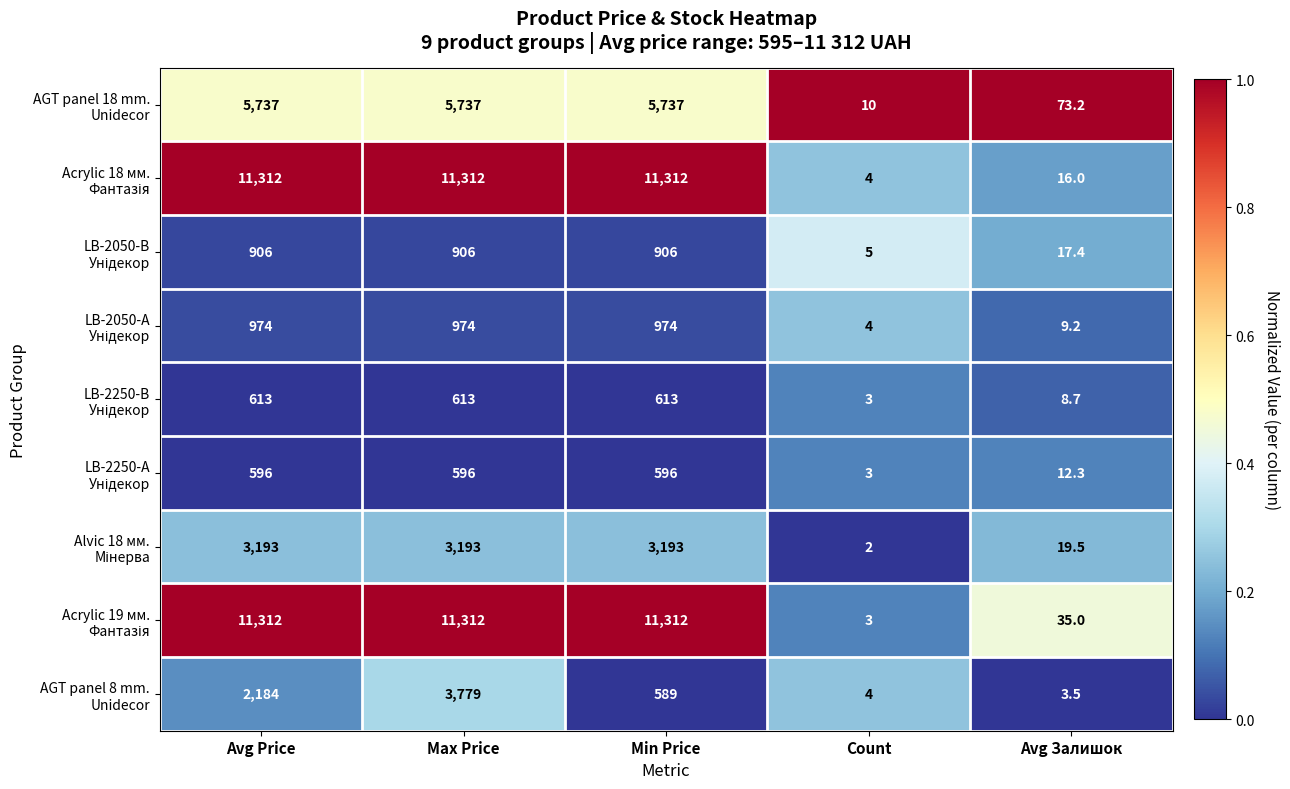

At which category does the chart reach its minimum across all series?

Count